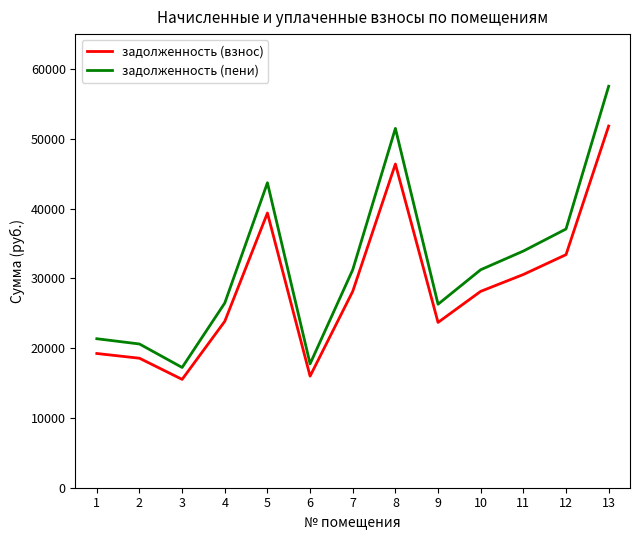

True or false: задолженность (взнос) and задолженность (пени) cross at least once.

False